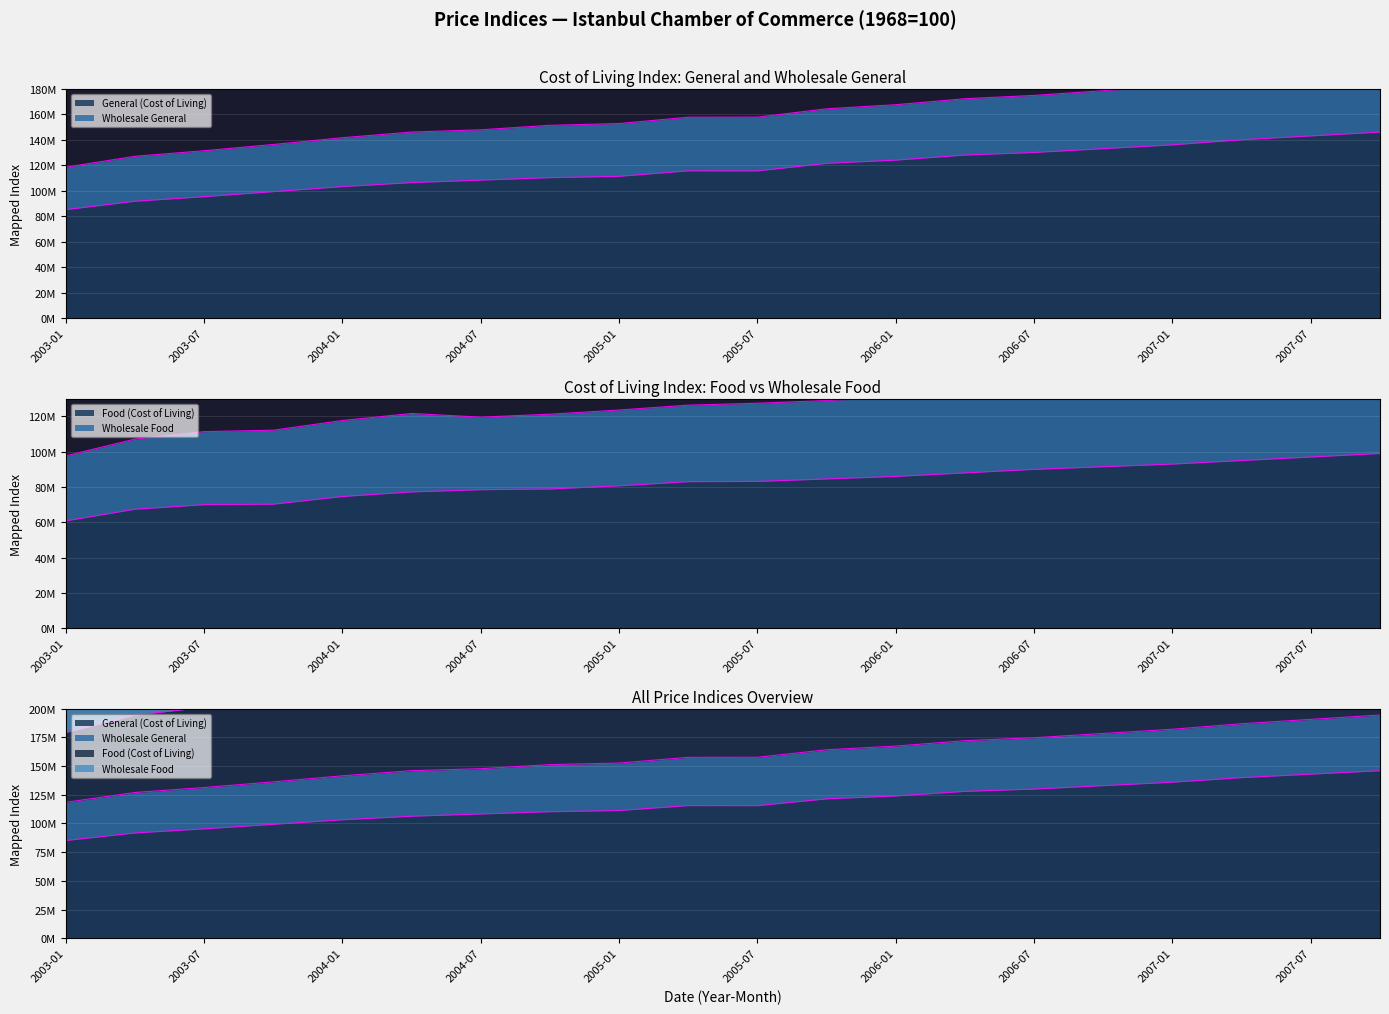

Which category has the highest value in the General (Cost of Living) series?

2007-10